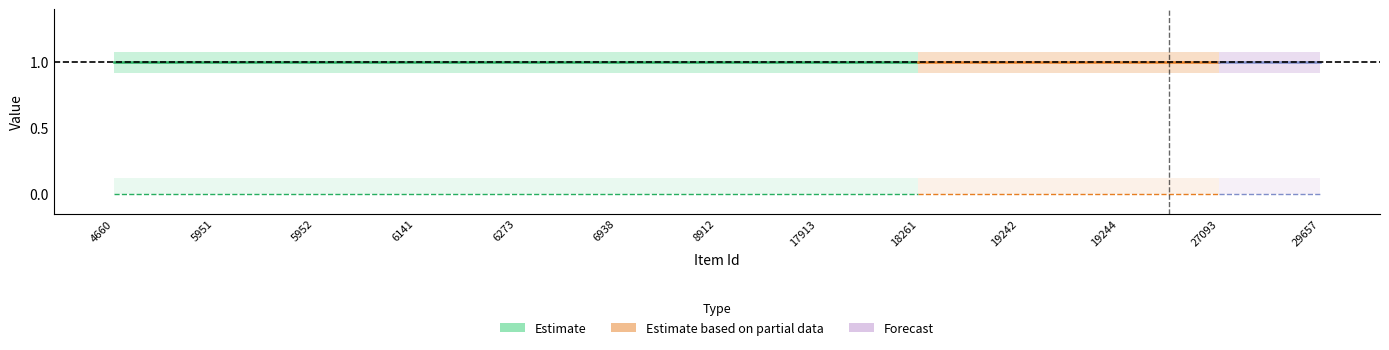

What is the value of the public point at the 13th from the left?

1